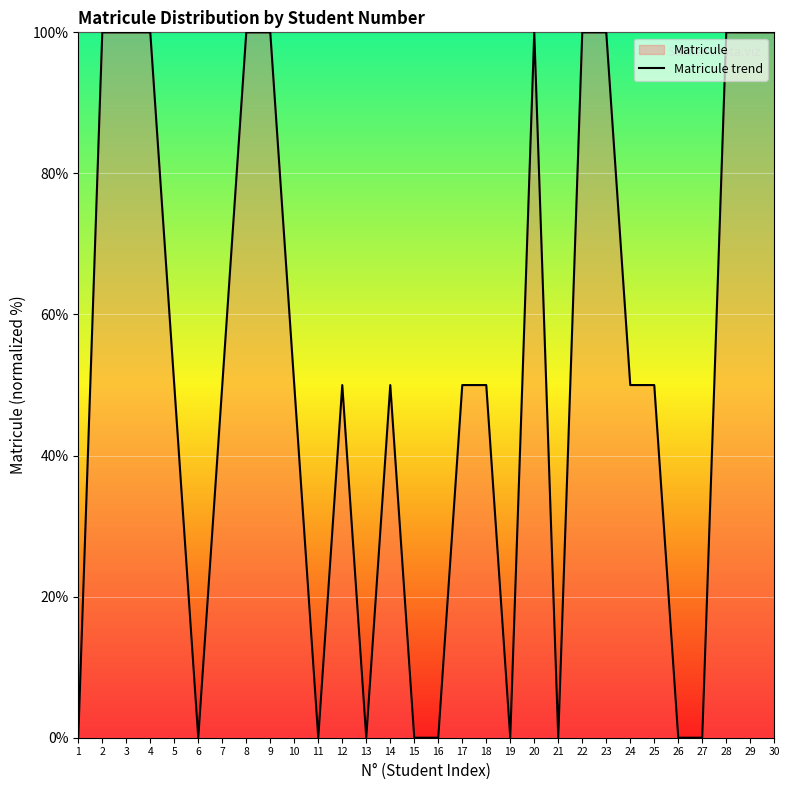

The value at 29 is 31.9. True or false?

False